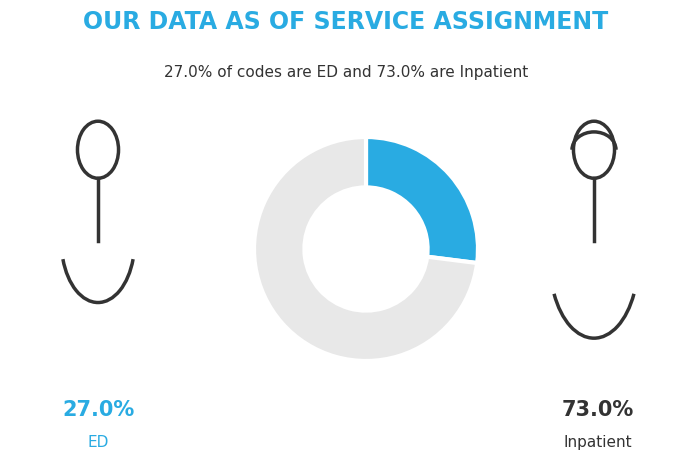

Is there a majority slice in this chart?

Yes